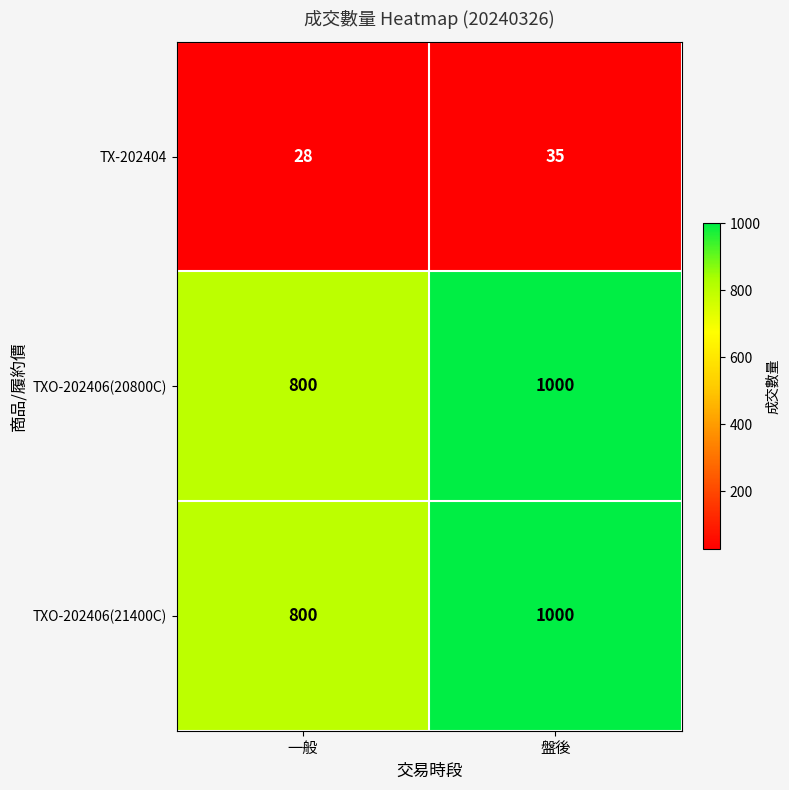

What is the spread (max minus min) of values at 一般?

772